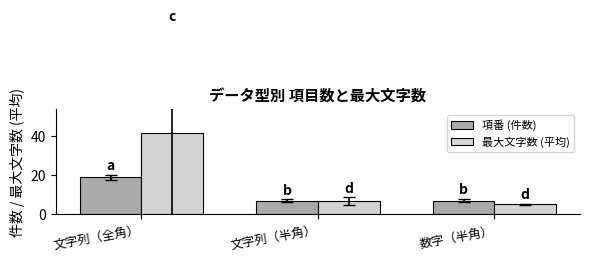

What is the total value across all series at 文字列（半角）?

13.7